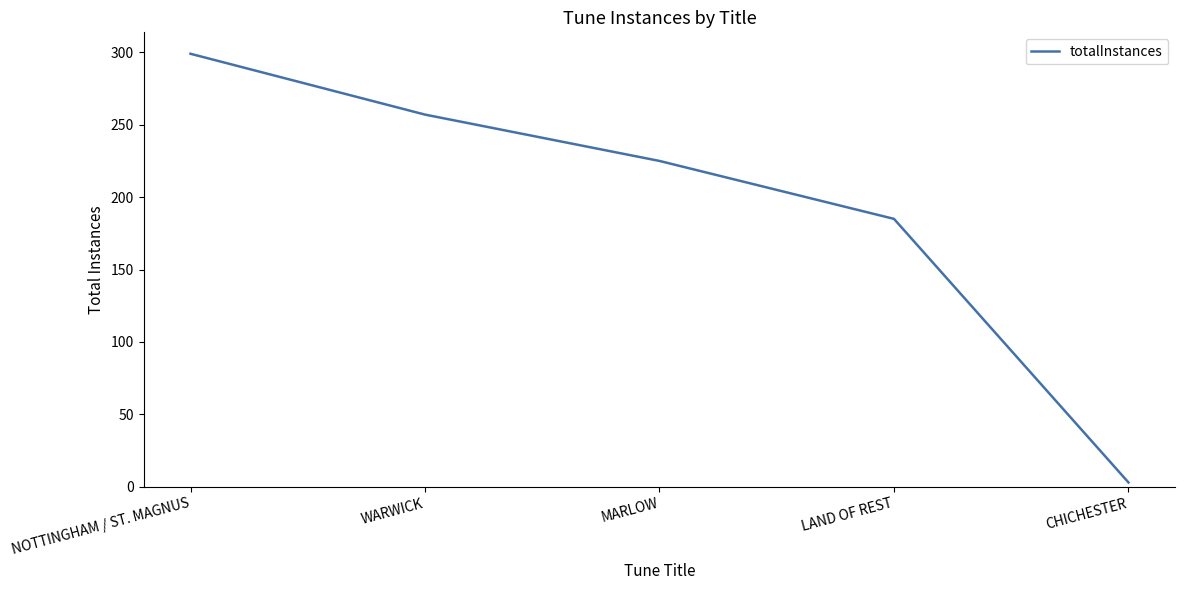

What position from the left is MARLOW?

3